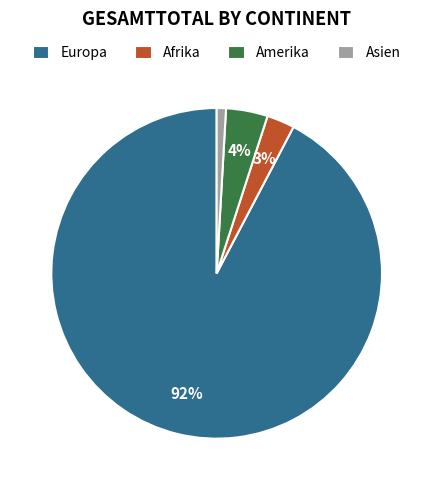

To the nearest percent, what portion does Asien represent?

1%